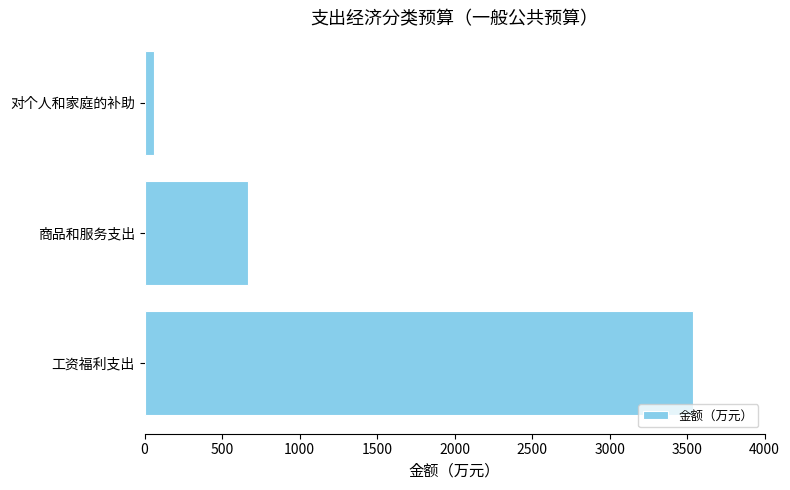

Which category has the lowest value across all series?

对个人和家庭的补助